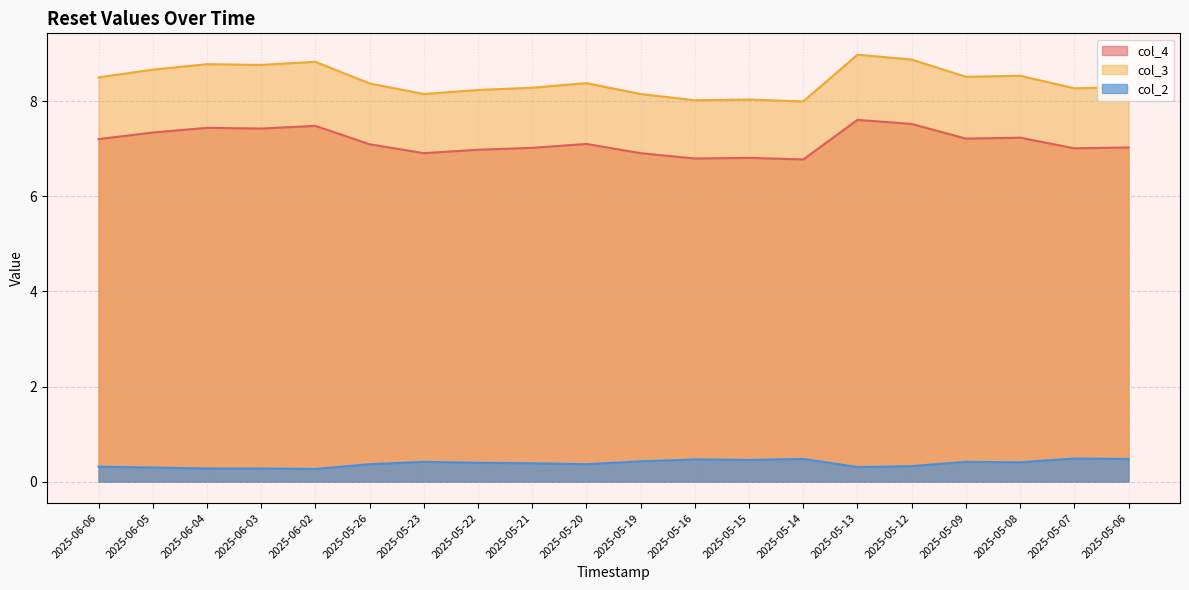

True or false: col_2 has more than 0 interior local peaks.

True